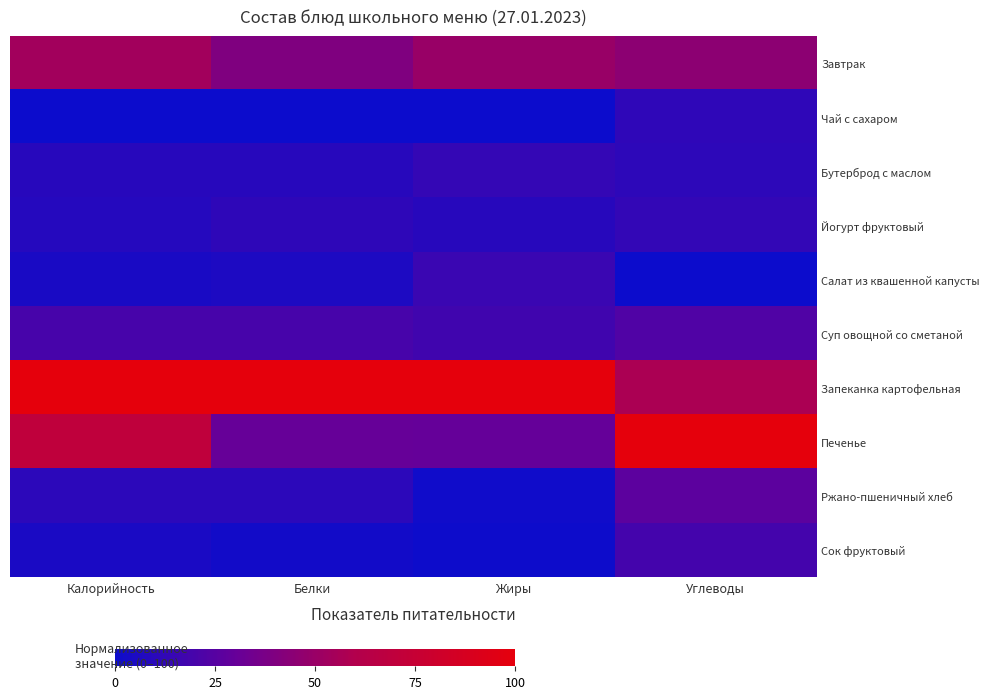

What is the greatest value displayed?

100.0